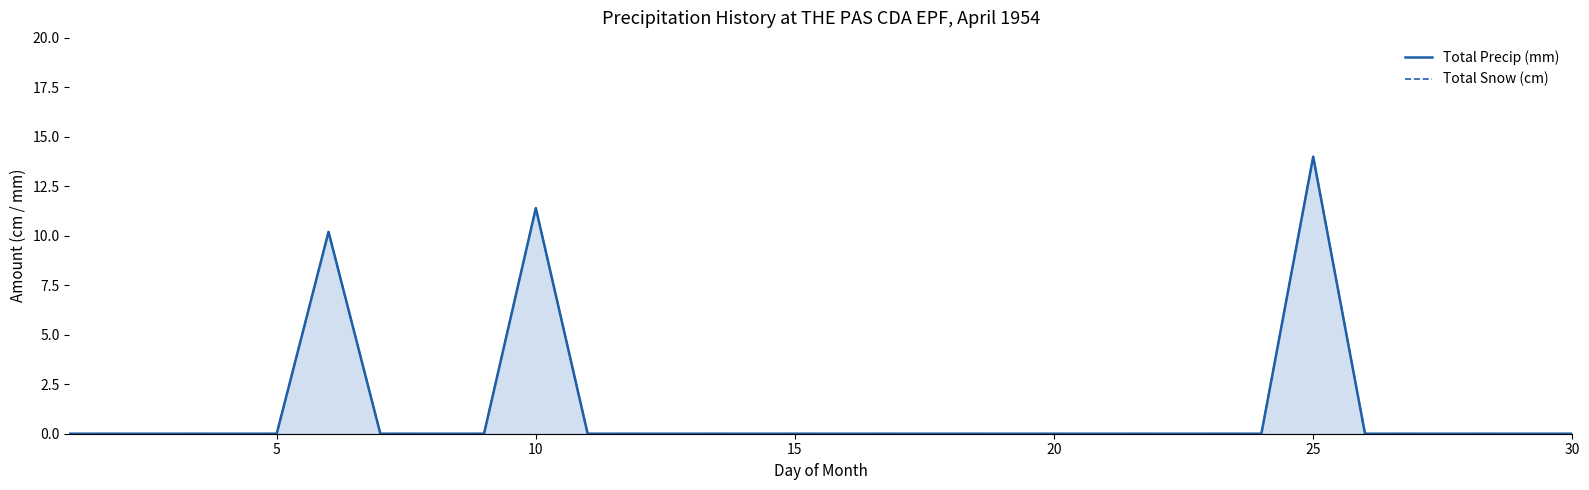

Reading left to right, list all the values displayed in this chart.

Total Precip (mm): 0.0	0.0	0.0	0.0	0.0	10.2	0.0	0.0	0.0	11.4	0.0	0.0	0.0	0.0	0.0	0.0	0.0	0.0	0.0	0.0	0.0	0.0	0.0	0.0	14.0	0.0	0.0	0.0	0.0	0.0
Total Snow (cm): 0.0	0.0	0.0	0.0	0.0	10.2	0.0	0.0	0.0	11.4	0.0	0.0	0.0	0.0	0.0	0.0	0.0	0.0	0.0	0.0	0.0	0.0	0.0	0.0	14.0	0.0	0.0	0.0	0.0	0.0